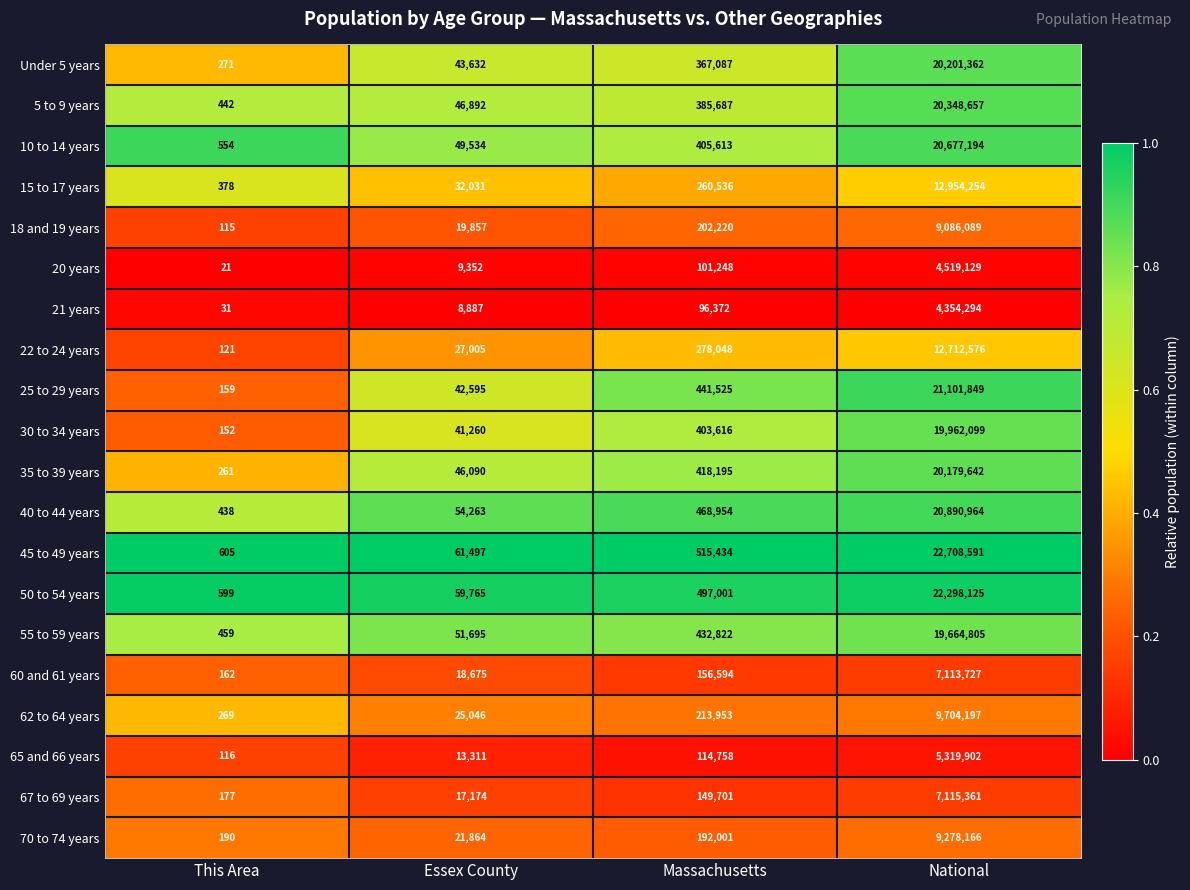

True or false: 35 to 39 years has a value of 20179642 at National.

True